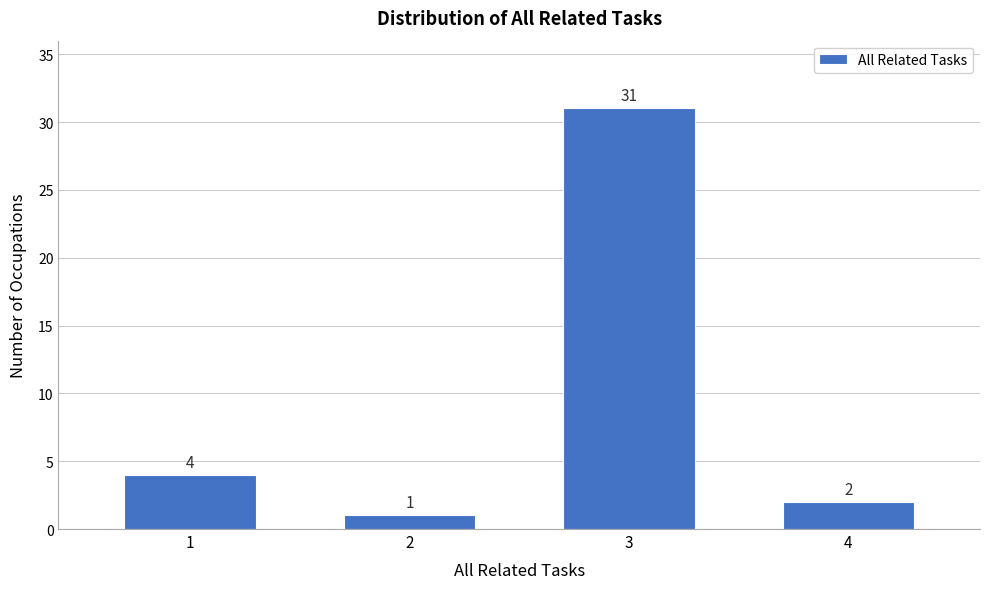

Reading right to left, what are all the values shown in this chart?

2	31	1	4